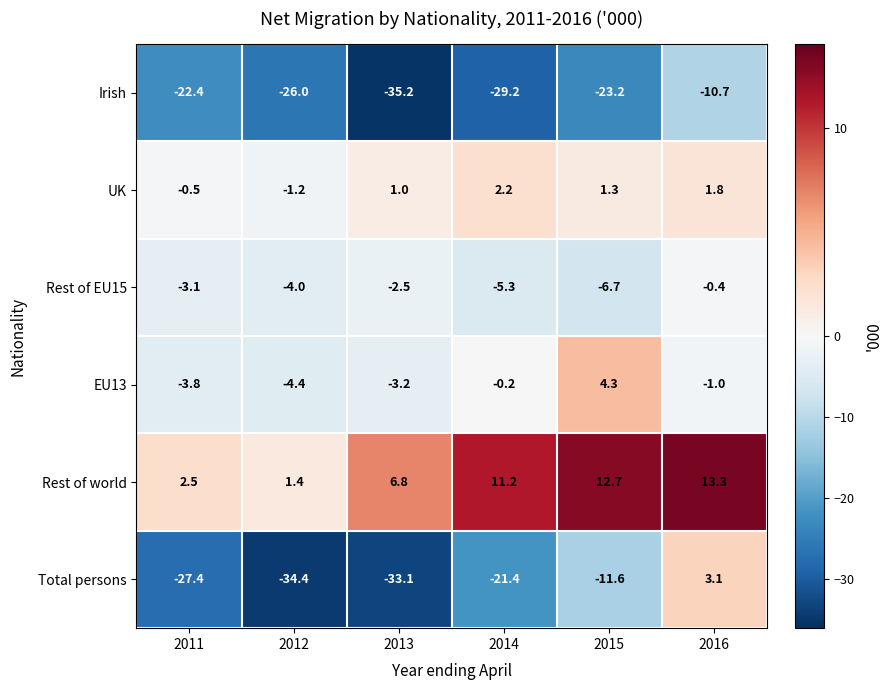

Which series has the largest range (max minus min)?

Total persons